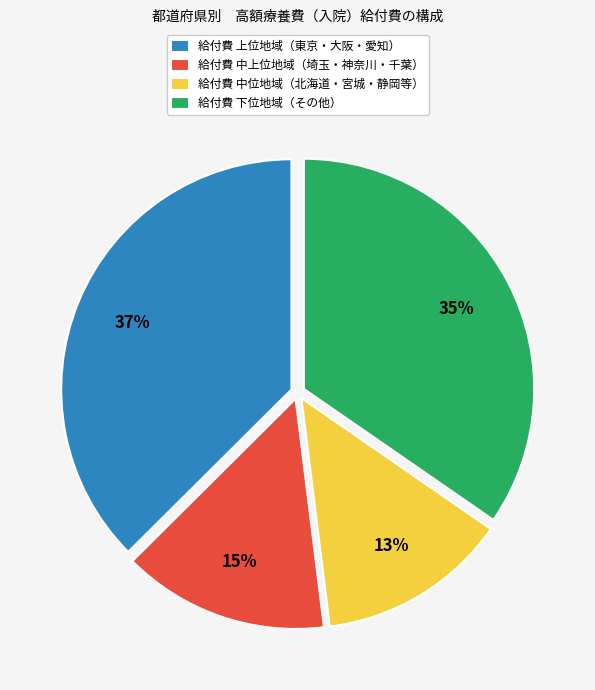

Is it true that 給付費 中上位地域（埼玉・神奈川・千葉） is 3% of the pie?

False